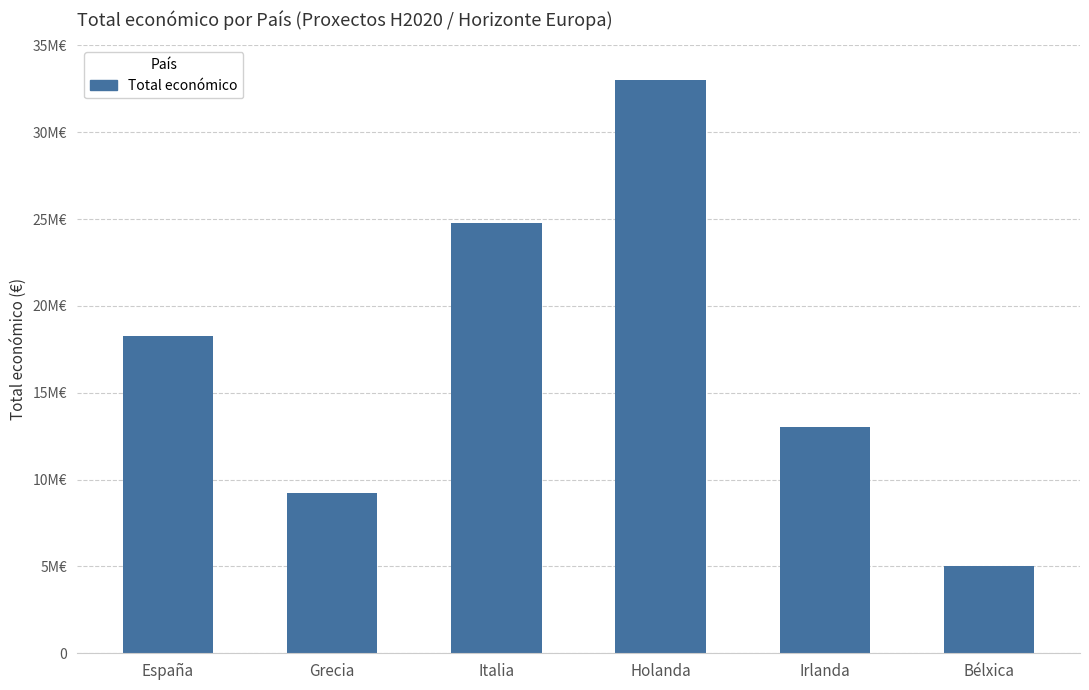

Is it true that the value at Irlanda is 23313302?

False